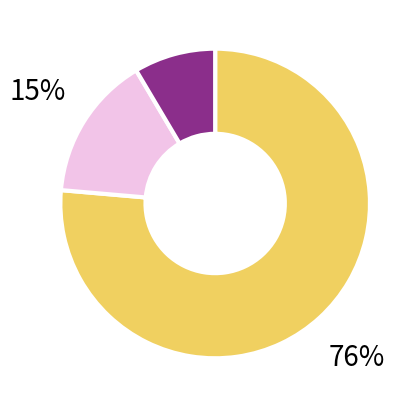

Does any single category account for the majority?

Yes